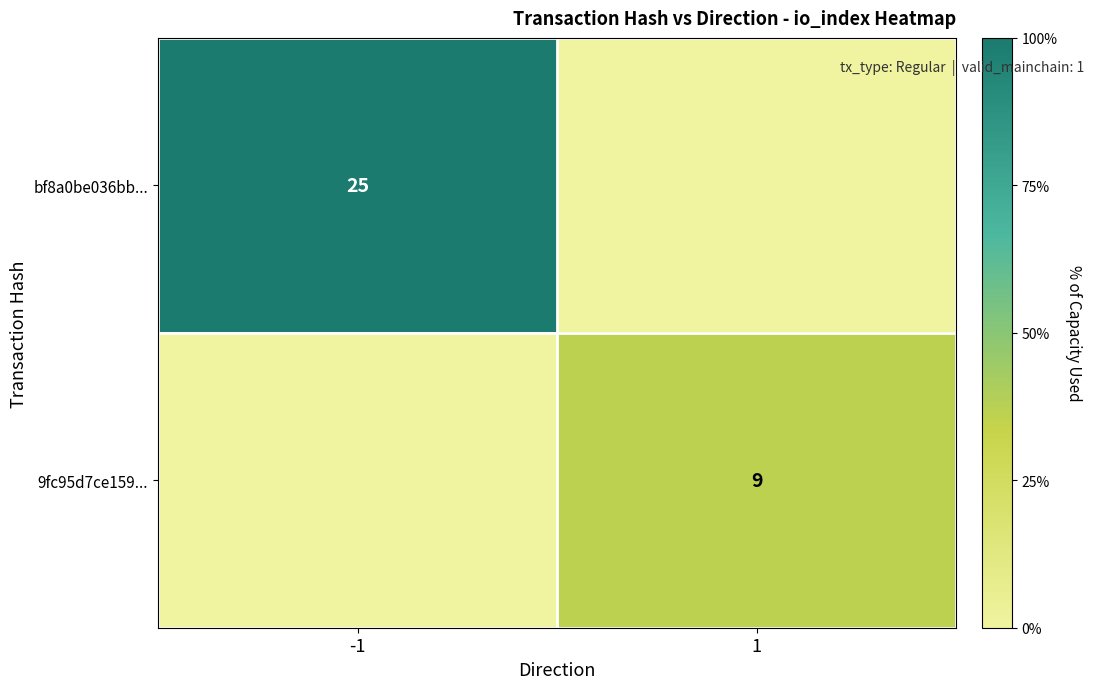

The 9fc95d7ce159... series shows 9 at 1. True or false?

True